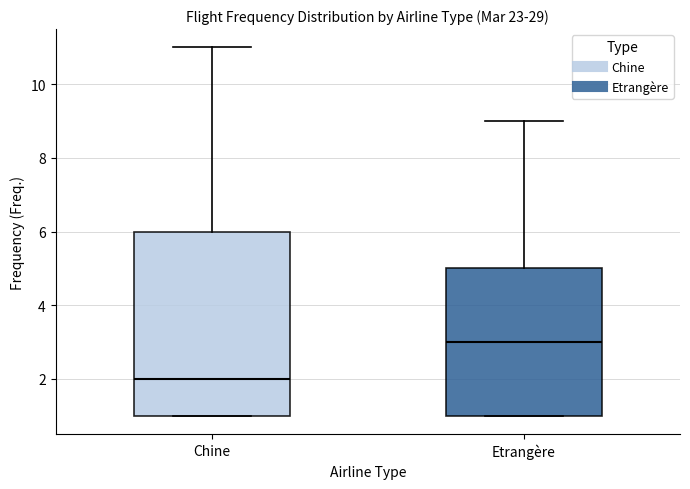

Reading left to right, transcribe this box plot: for each box, give where its median line is, the range the box spans, and where its two whiskers end, as read against the y-axis. The values are not printed on the chart, so give them approximately, as read against the axis.

Chine: median 2, box 1 to 6, whiskers 1 to 11
Etrangère: median 3, box 1 to 5, whiskers 1 to 9